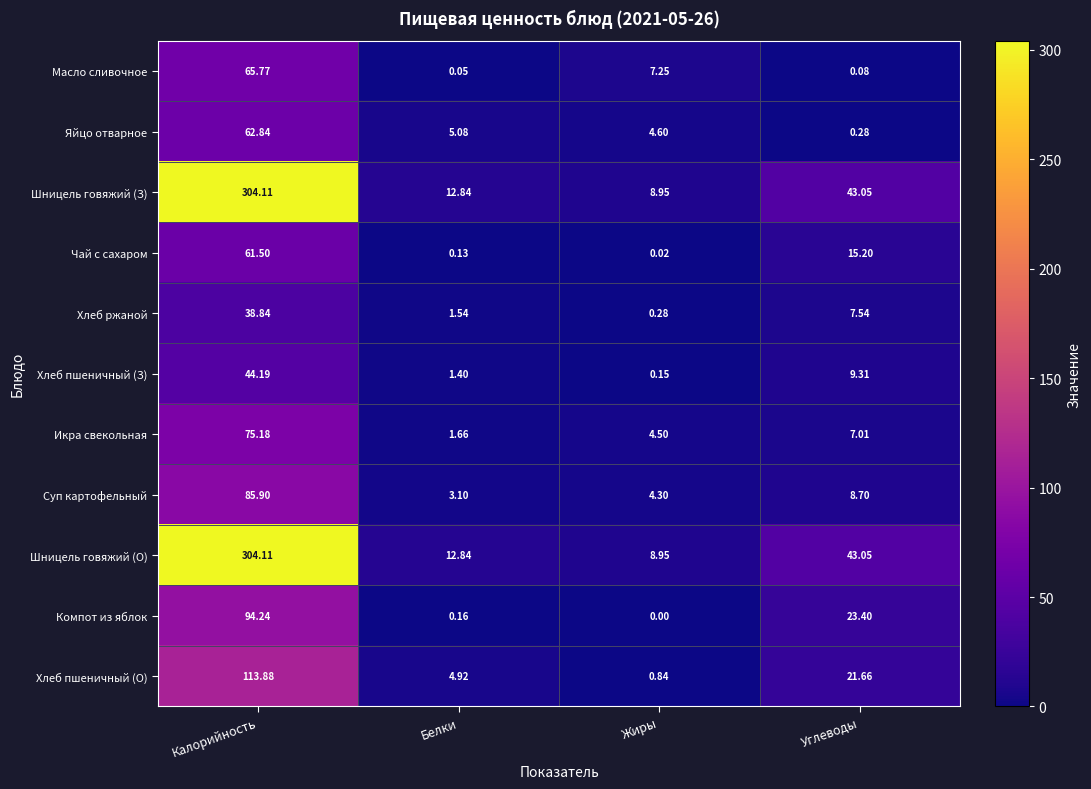

Rank the categories by Хлеб ржаной value from lowest to highest.

Жиры, Белки, Углеводы, Калорийность